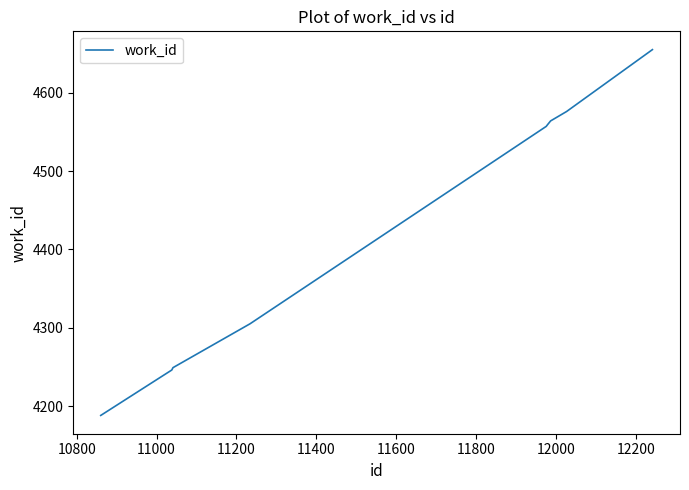

What is the difference between the maximum and minimum values?

467